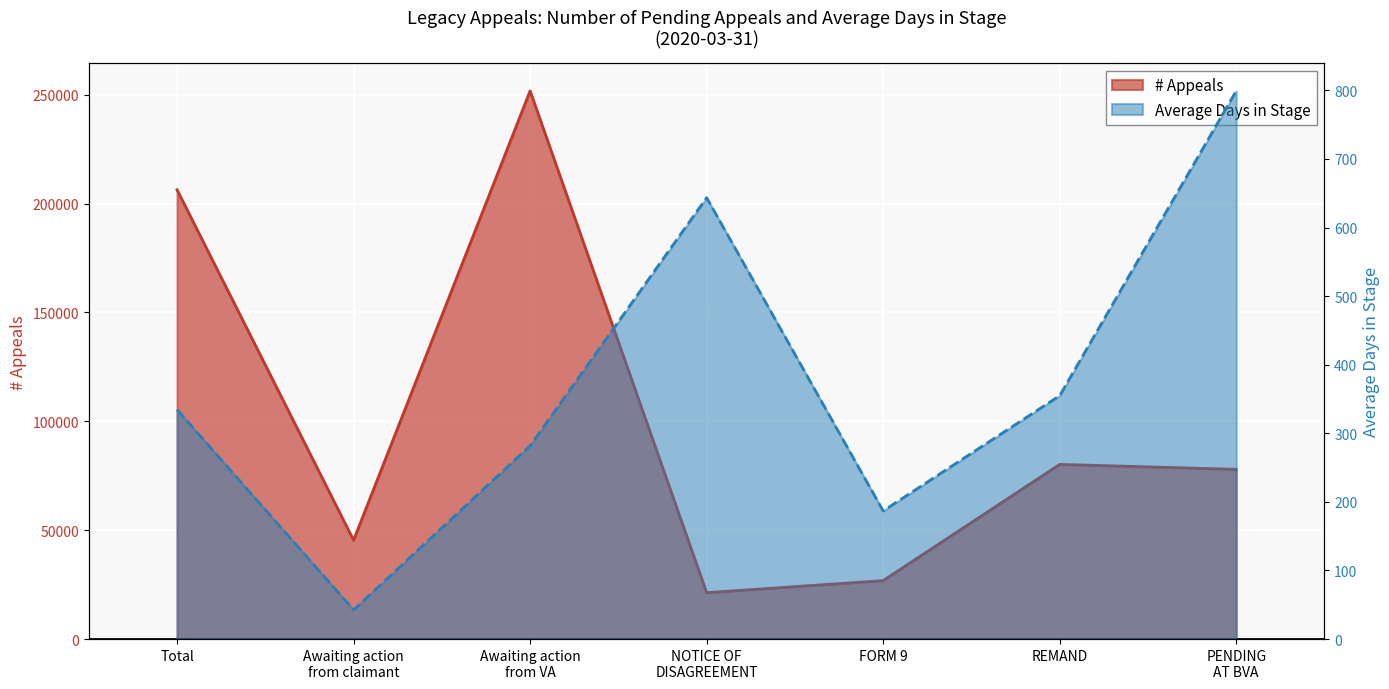

Which series has the largest total across all categories?

# Appeals